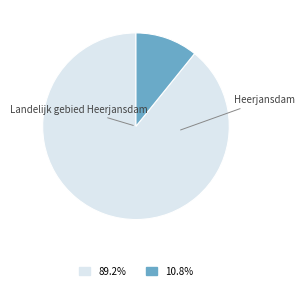

Which slice is the smallest?

Heerjansdam